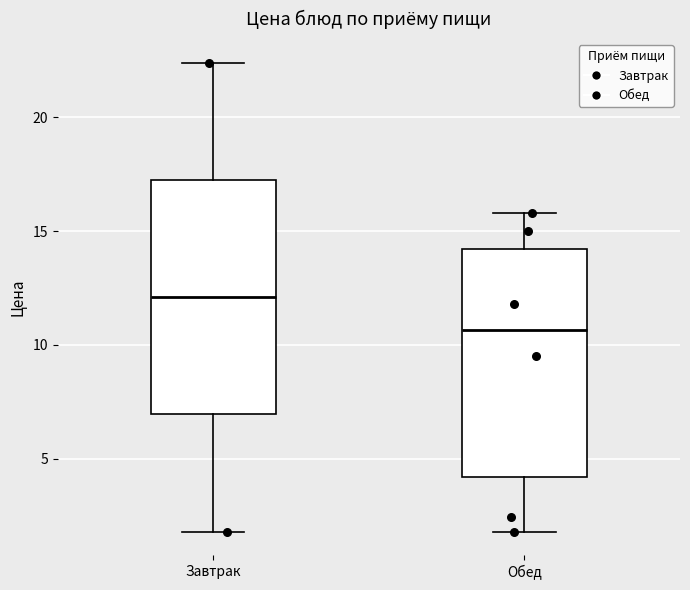

Where does the median line of the box for Завтрак sit on the y-axis? The values are not printed on the chart, so give them approximately, as read against the axis.

12.0